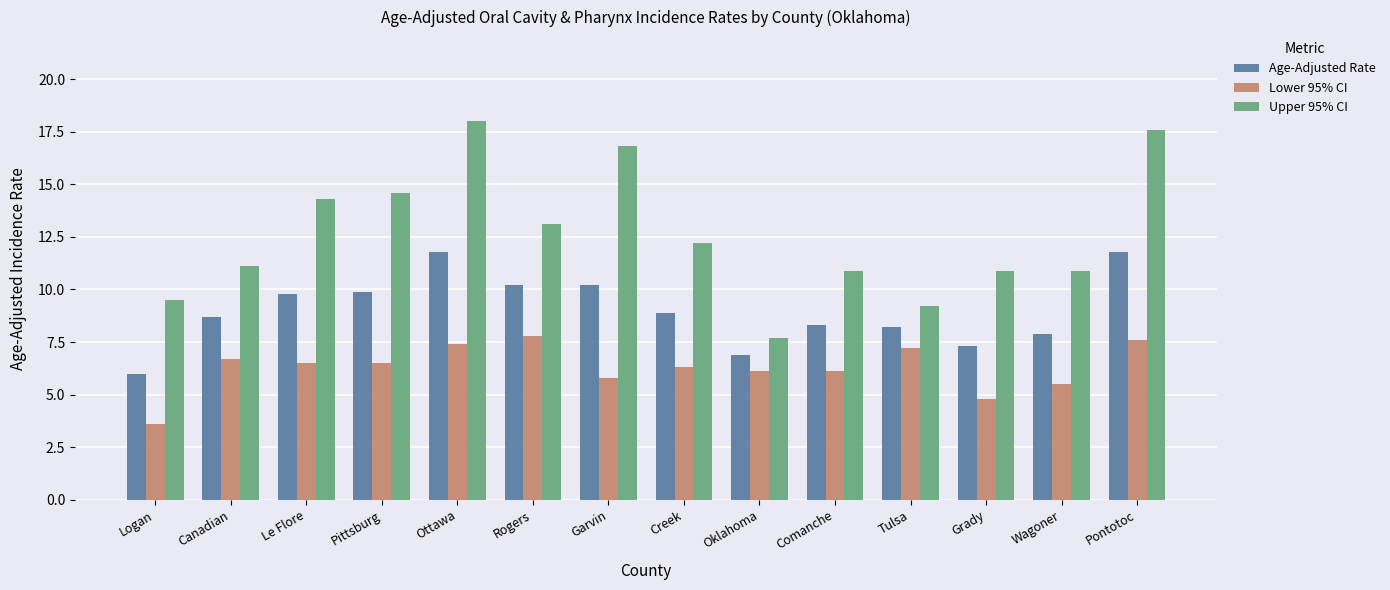

Reading right to left, extract all data points from this chart.

Age-Adjusted Rate: Pontotoc=11.8	Wagoner=7.9	Grady=7.3	Tulsa=8.2	Comanche=8.3	Oklahoma=6.9	Creek=8.9	Garvin=10.2	Rogers=10.2	Ottawa=11.8	Pittsburg=9.9	Le Flore=9.8	Canadian=8.7	Logan=6.0
Lower 95% CI: Pontotoc=7.6	Wagoner=5.5	Grady=4.8	Tulsa=7.2	Comanche=6.1	Oklahoma=6.1	Creek=6.3	Garvin=5.8	Rogers=7.8	Ottawa=7.4	Pittsburg=6.5	Le Flore=6.5	Canadian=6.7	Logan=3.6
Upper 95% CI: Pontotoc=17.6	Wagoner=10.9	Grady=10.9	Tulsa=9.2	Comanche=10.9	Oklahoma=7.7	Creek=12.2	Garvin=16.8	Rogers=13.1	Ottawa=18.0	Pittsburg=14.6	Le Flore=14.3	Canadian=11.1	Logan=9.5